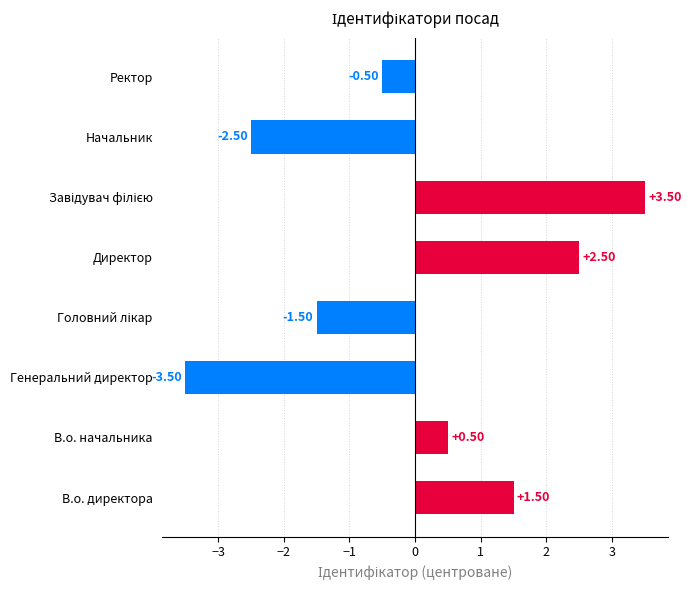

How many values are below 0?

4